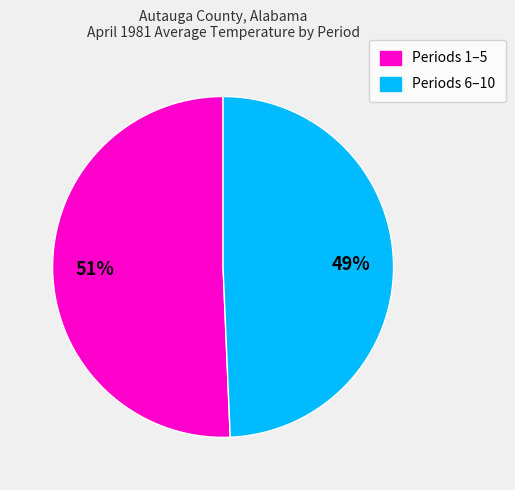

To the nearest percent, what is the combined percentage of Periods 6–10 and Periods 1–5?

100%